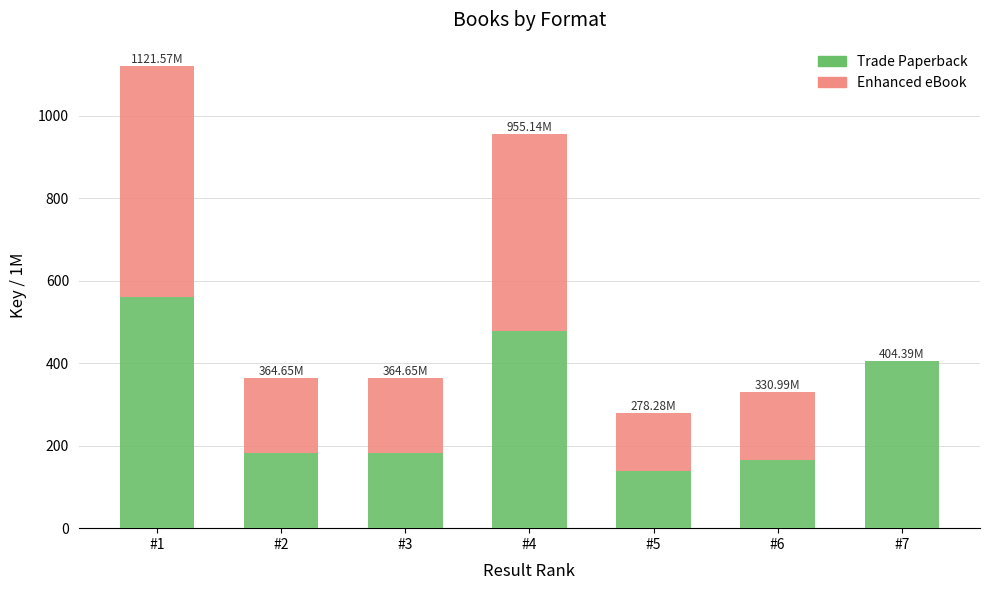

What is the sum of all Trade Paperback values?

2112.0